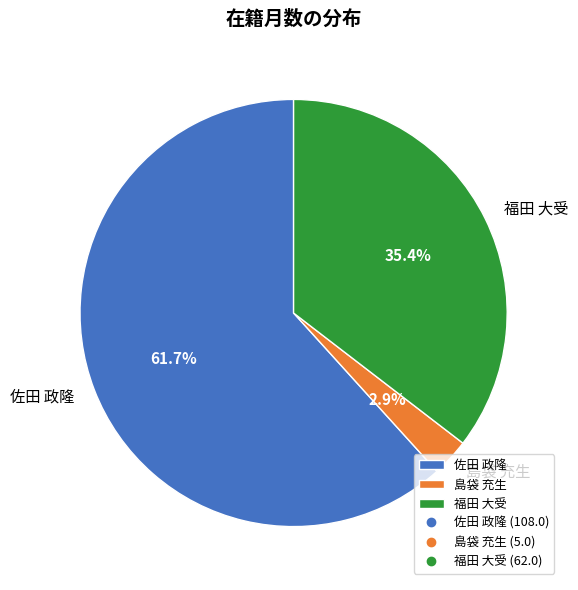

How many segments does this pie chart have?

3